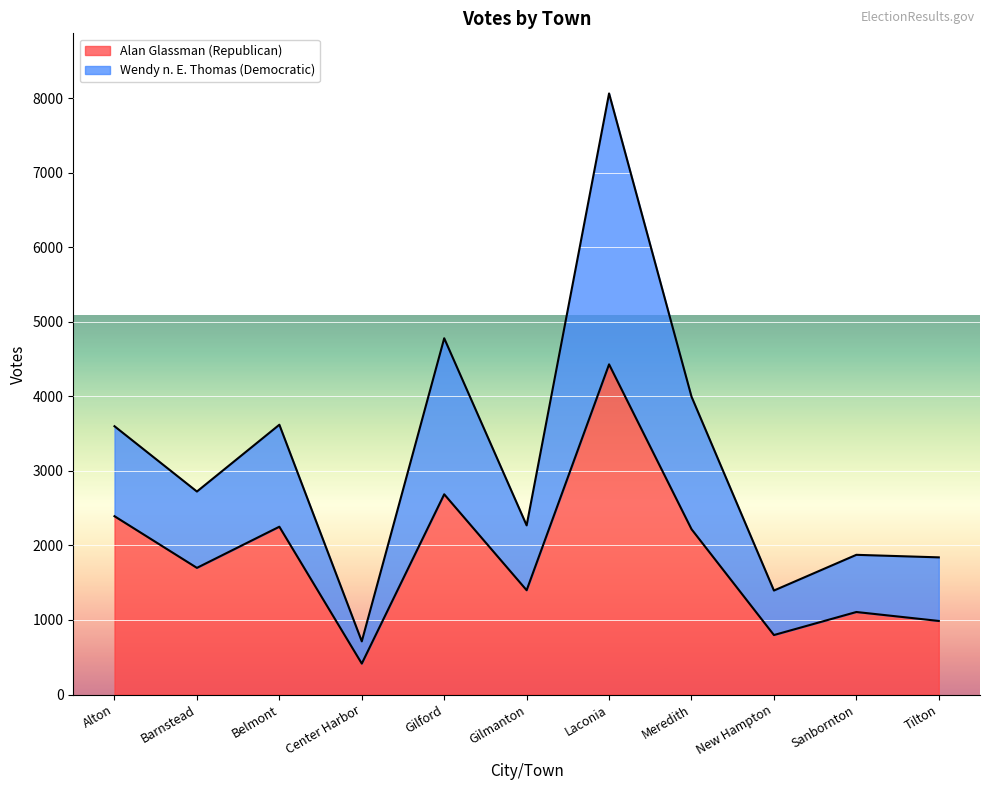

At which category does the chart reach its minimum across all series?

Center Harbor